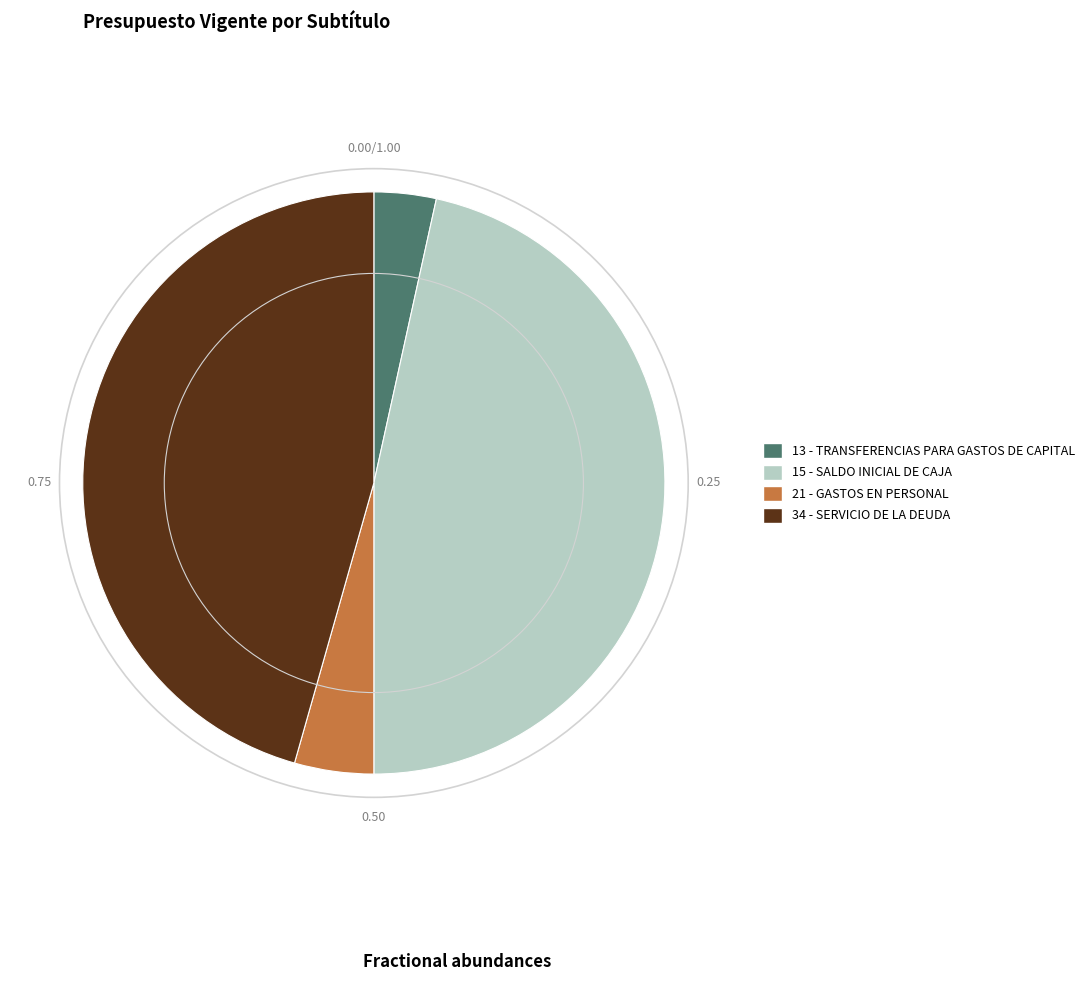

Which has a higher value, 21 - GASTOS EN PERSONAL or 13 - TRANSFERENCIAS PARA GASTOS DE CAPITAL?

21 - GASTOS EN PERSONAL